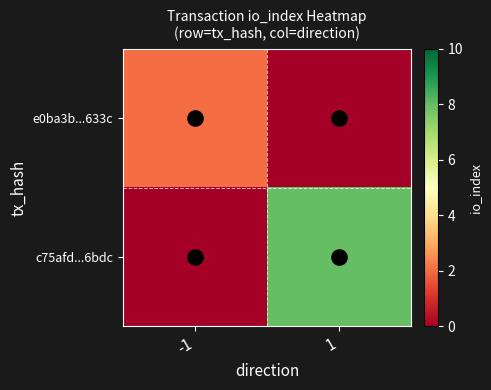

At which category is the sum across all series the highest?

1